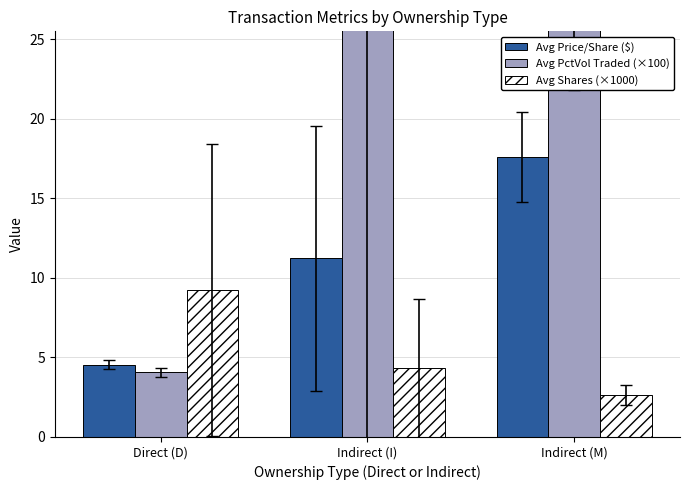

What is the difference between the maximum and minimum values in the Avg Shares (×1000) series?

6.6